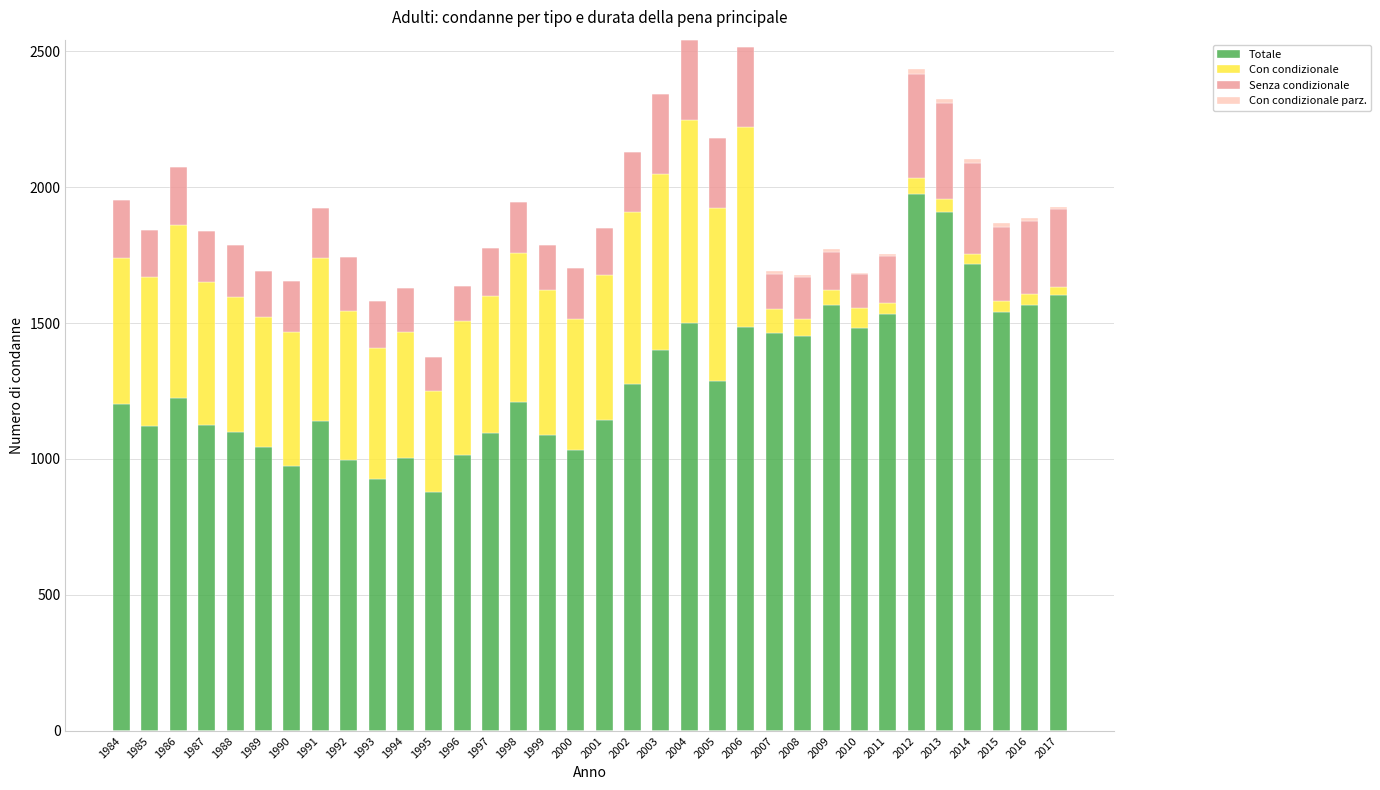

What is the maximum value for Totale?

1974